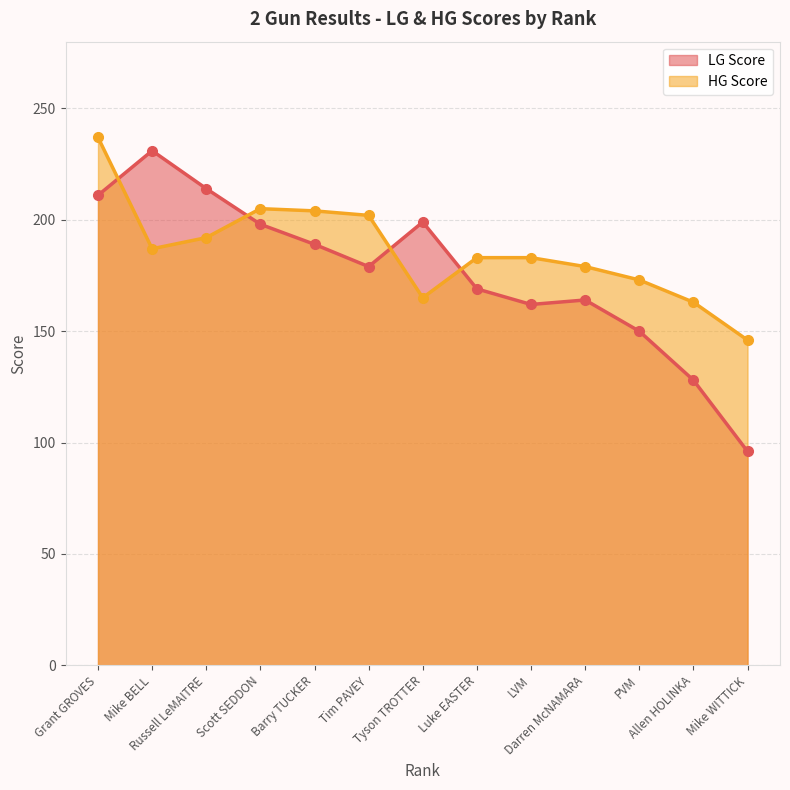

At Darren McNAMARA, list the series in order from largest to smallest.

HG Score, LG Score